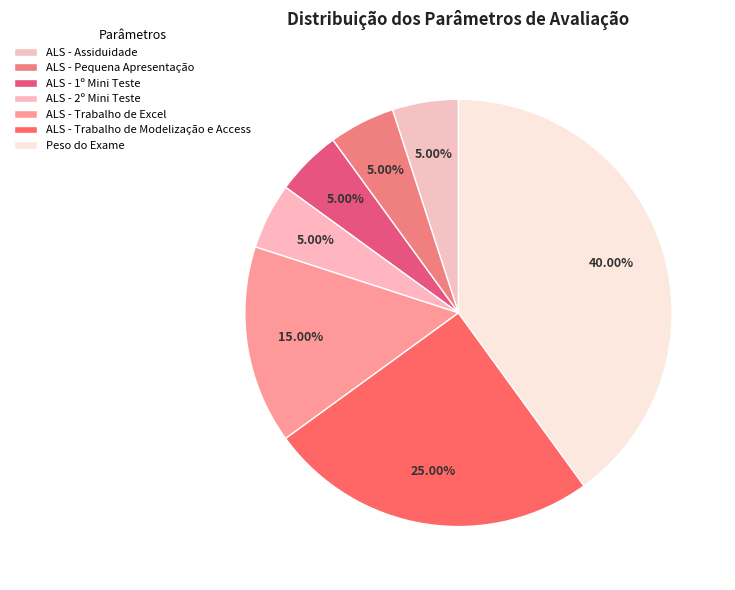

Is it true that ALS - 1º Mini Teste is 5% of the pie?

True